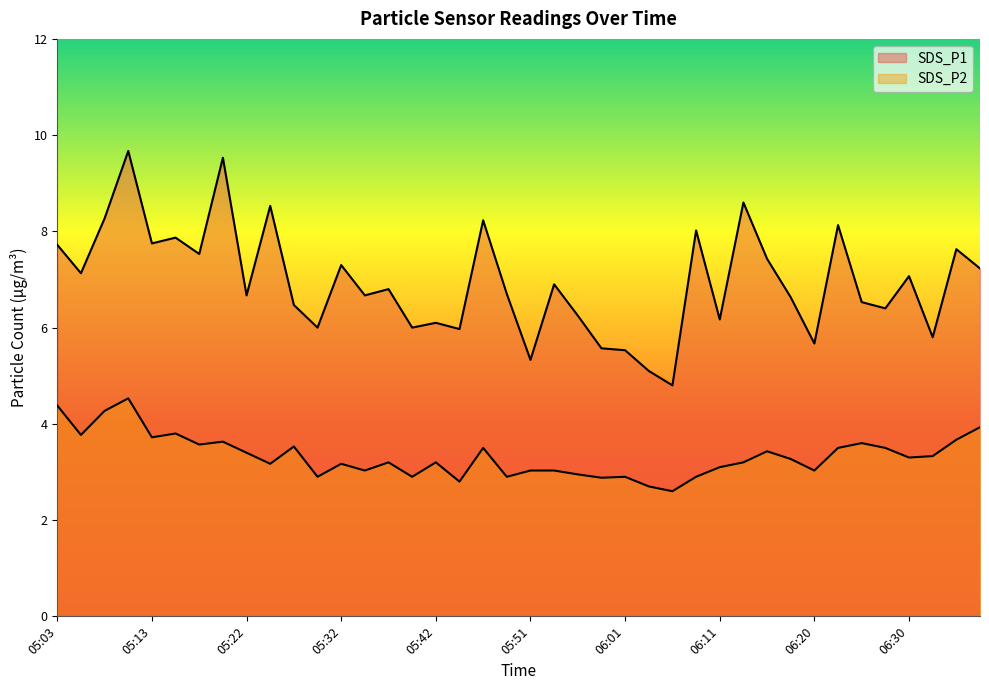

How many data points in SDS_P1 are above 6?

30